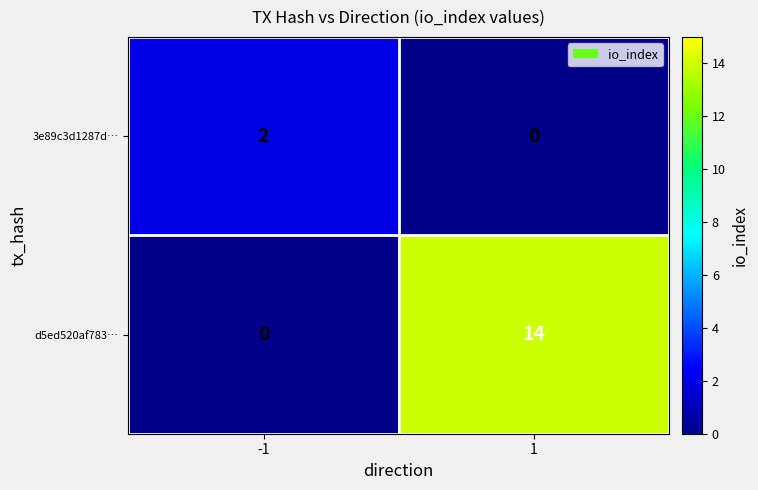

Reading left to right, list all the values displayed in this chart.

3e89c3d1287d…: -1=2	1=0
d5ed520af783…: -1=0	1=14